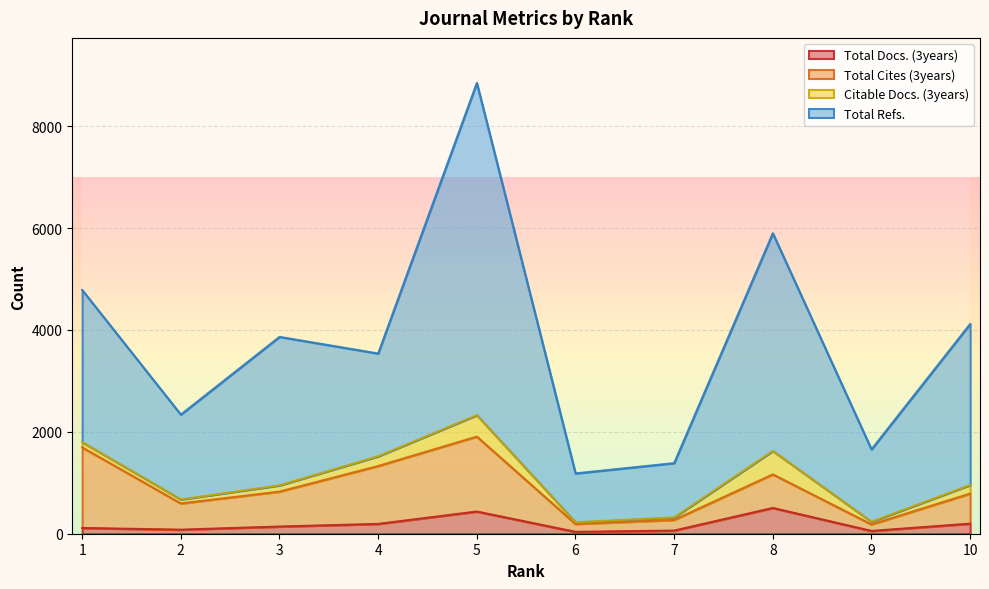

What is the approximate value of Total Docs. (3years) at 9, to the nearest 10?

60